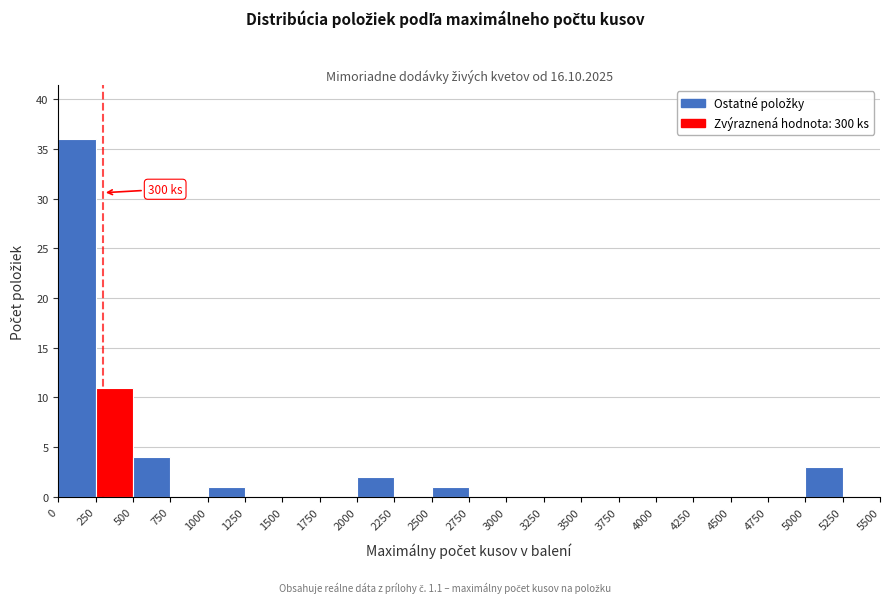

Which range on the x-axis has the tallest bar?

0 to 250